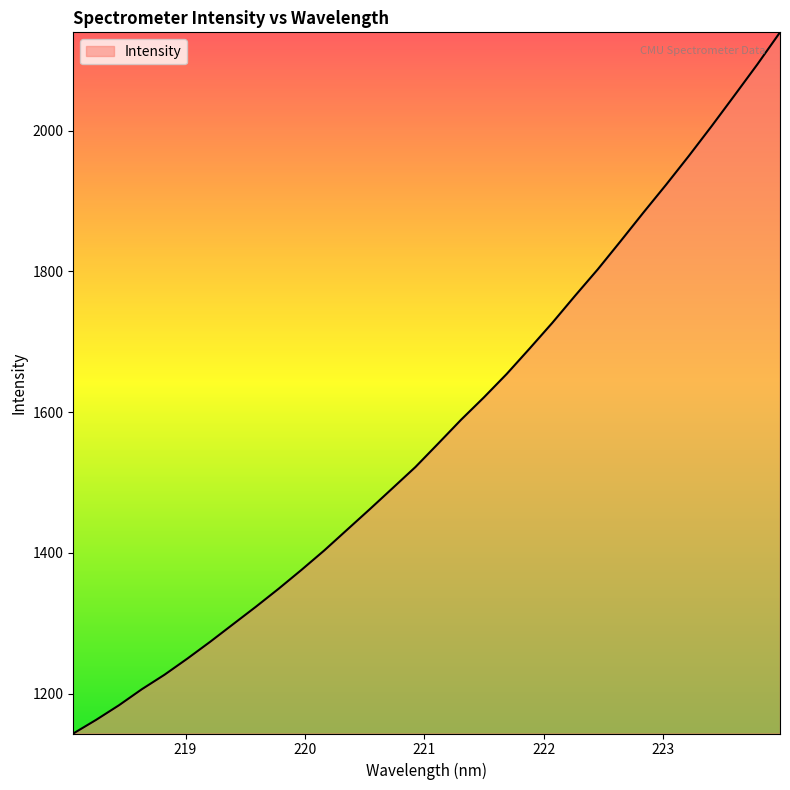

What is the maximum value shown in the chart?

2139.7